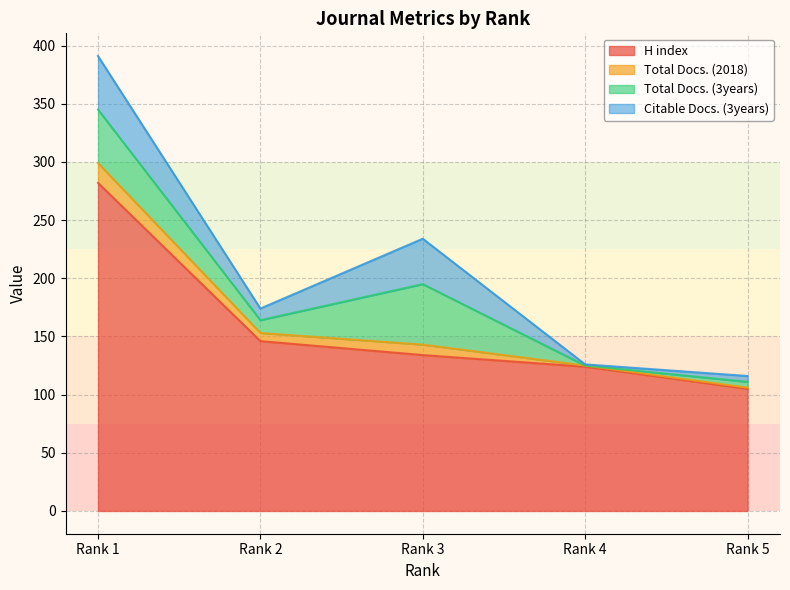

Where does the H index series first go above 134?

Rank 1